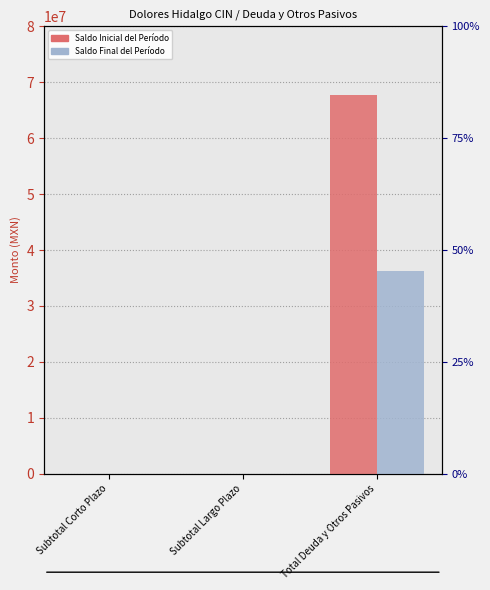

Which category has the highest value in the Saldo Inicial del Período series?

Total Deuda y Otros Pasivos